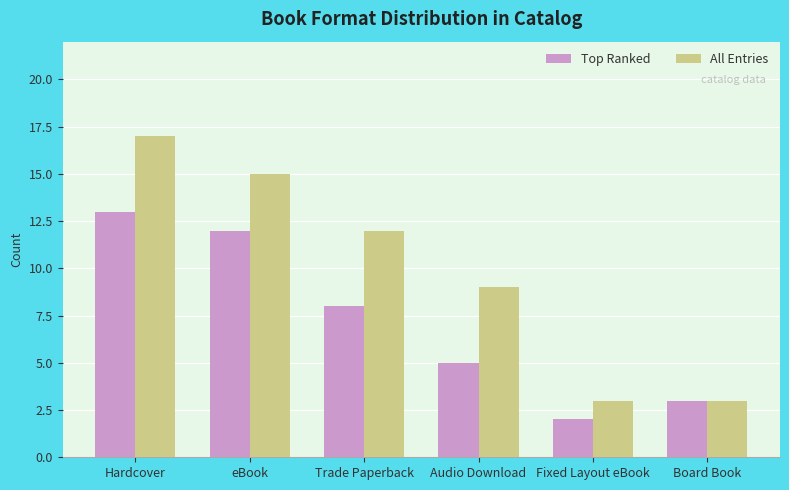

Count the All Entries values in the range 3 to 15.

5